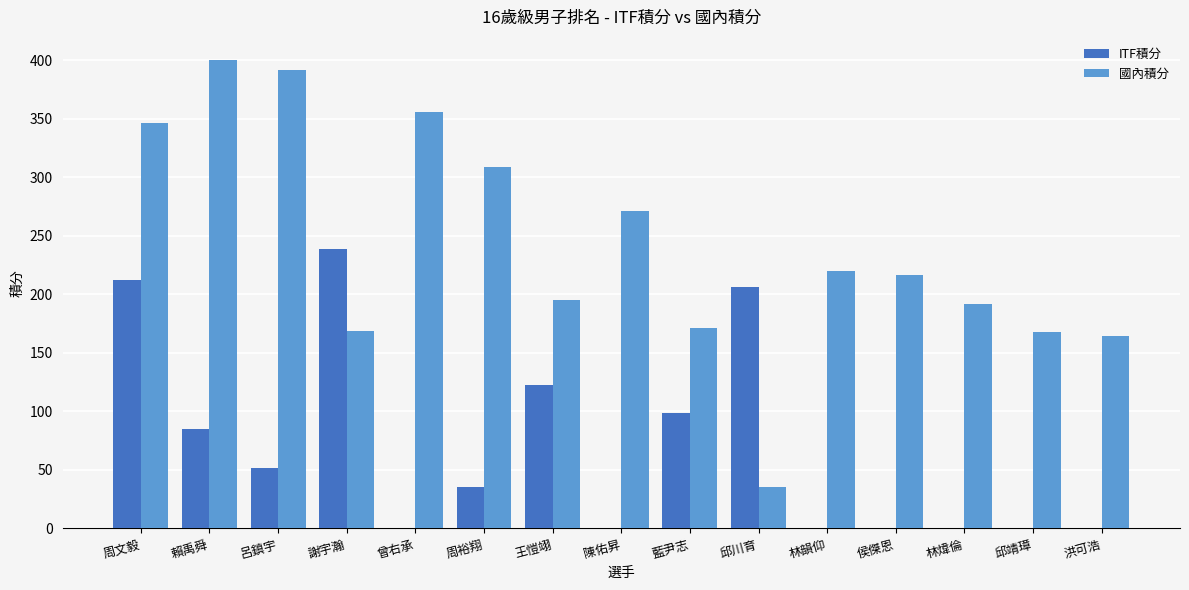

Count the number of categories in the chart.

15